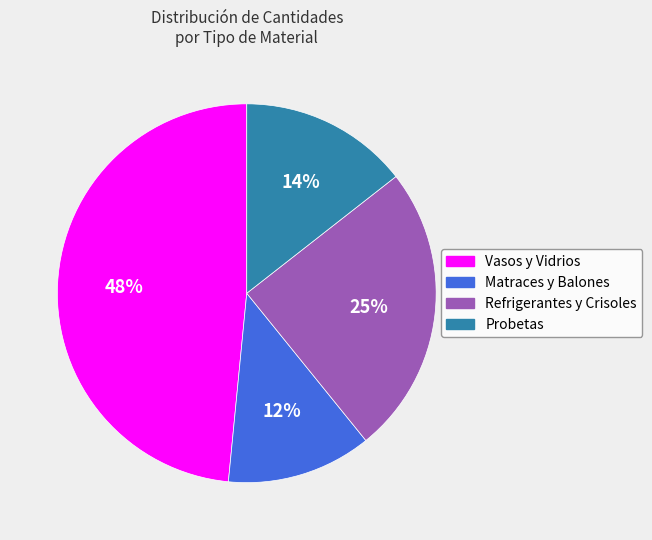

Is there any slice that represents more than half of the pie?

No